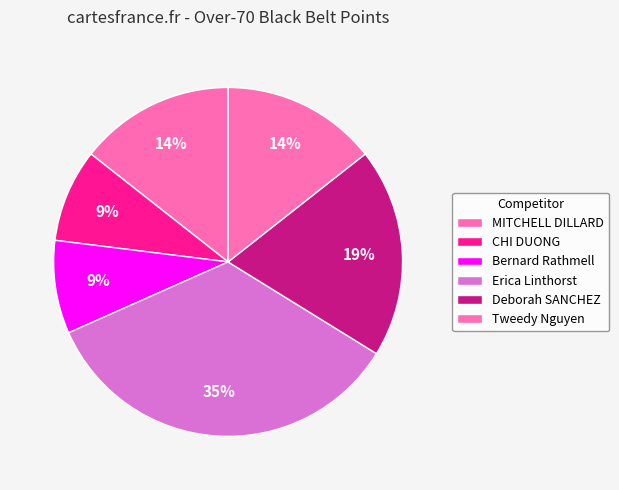

The Tweedy Nguyen slice represents 14% of the pie. True or false?

True